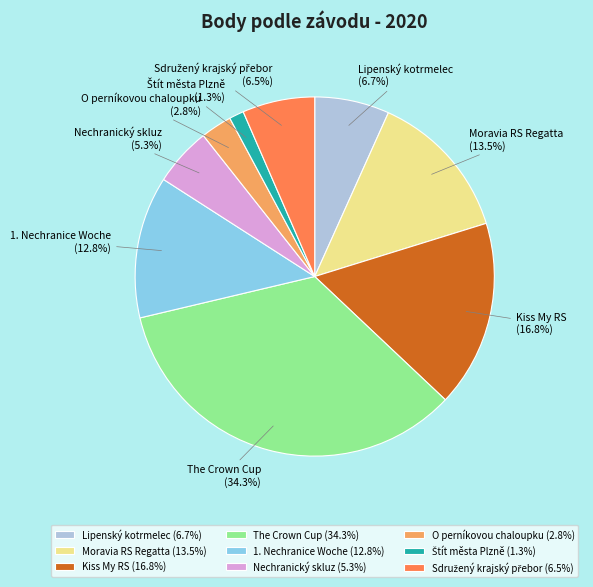

Does any single category account for the majority?

No